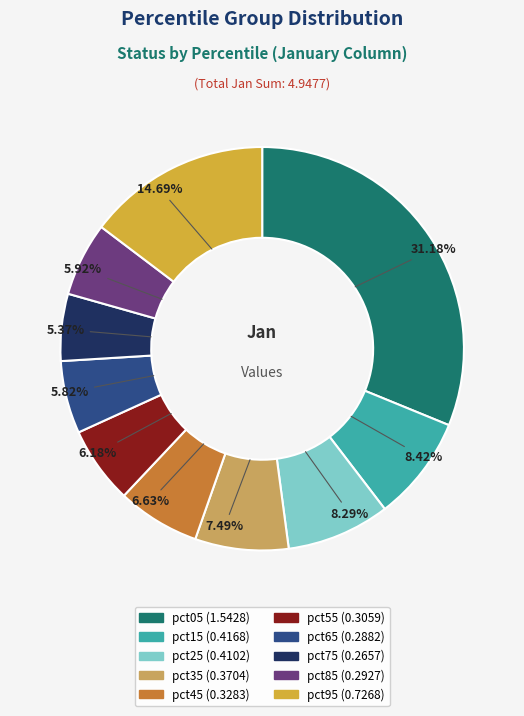

Between pct35 and pct15, which is larger?

pct15